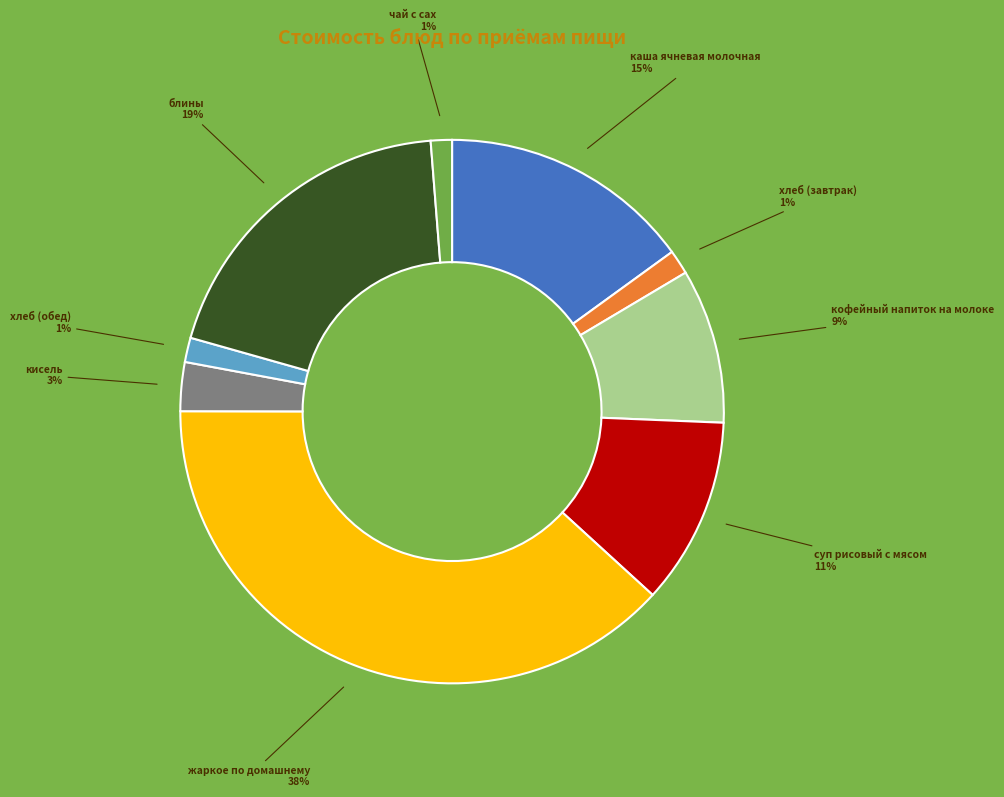

How many segments does this pie chart have?

9